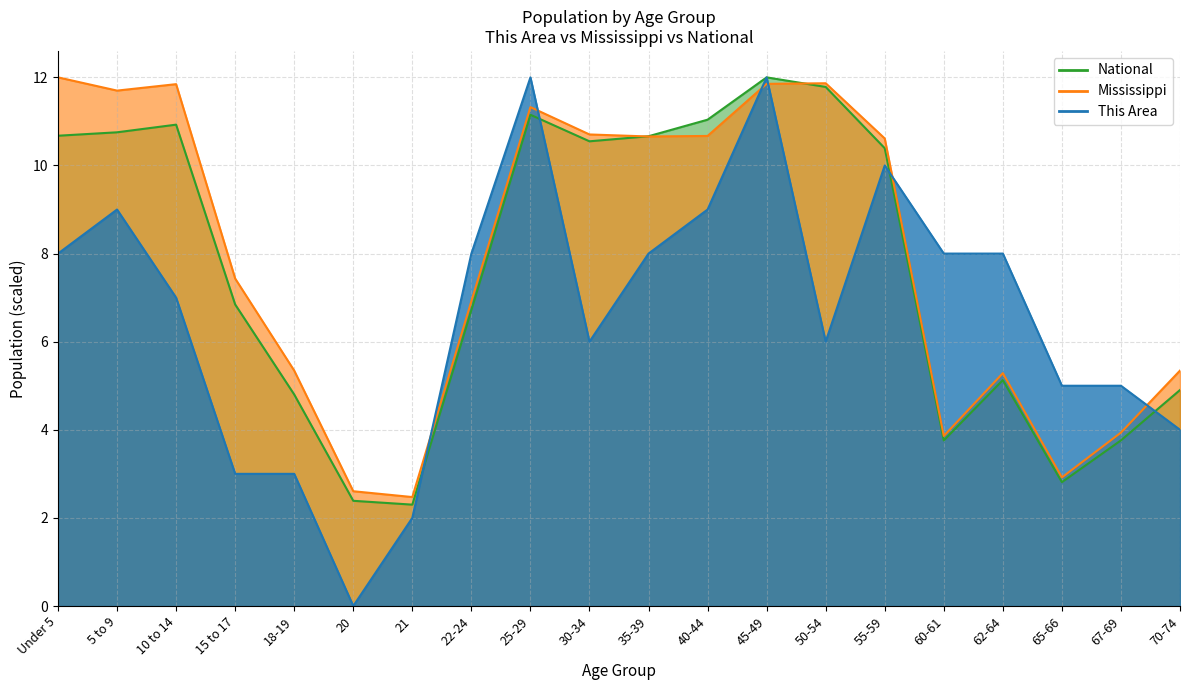

Reading right to left, list all the values displayed in this chart.

This Area: 70-74=4.0	67-69=5.0	65-66=5.0	62-64=8.0	60-61=8.0	55-59=10.0	50-54=6.0	45-49=12.0	40-44=9.0	35-39=8.0	30-34=6.0	25-29=12.0	22-24=8.0	21=2.0	20=0.0	18-19=3.0	15 to 17=3.0	10 to 14=7.0	5 to 9=9.0	Under 5=8.0
Mississippi: 70-74=5.3	67-69=3.9	65-66=2.9	62-64=5.3	60-61=3.9	55-59=10.6	50-54=11.9	45-49=11.9	40-44=10.7	35-39=10.7	30-34=10.7	25-29=11.3	22-24=6.9	21=2.5	20=2.6	18-19=5.3	15 to 17=7.4	10 to 14=11.8	5 to 9=11.7	Under 5=12.0
National: 70-74=4.9	67-69=3.8	65-66=2.8	62-64=5.1	60-61=3.8	55-59=10.4	50-54=11.8	45-49=12.0	40-44=11.0	35-39=10.7	30-34=10.5	25-29=11.2	22-24=6.7	21=2.3	20=2.4	18-19=4.8	15 to 17=6.8	10 to 14=10.9	5 to 9=10.8	Under 5=10.7